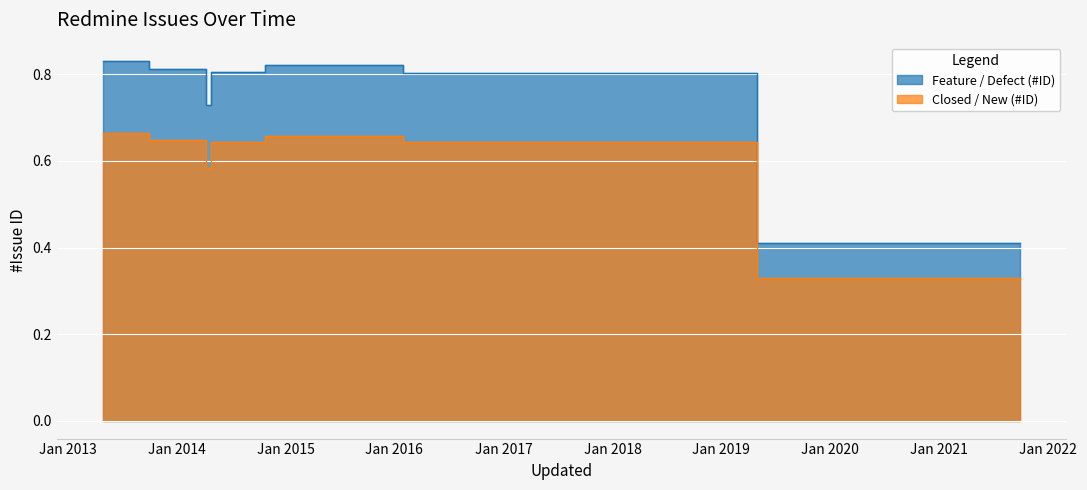

How many Status values are between 0 and 1?

8